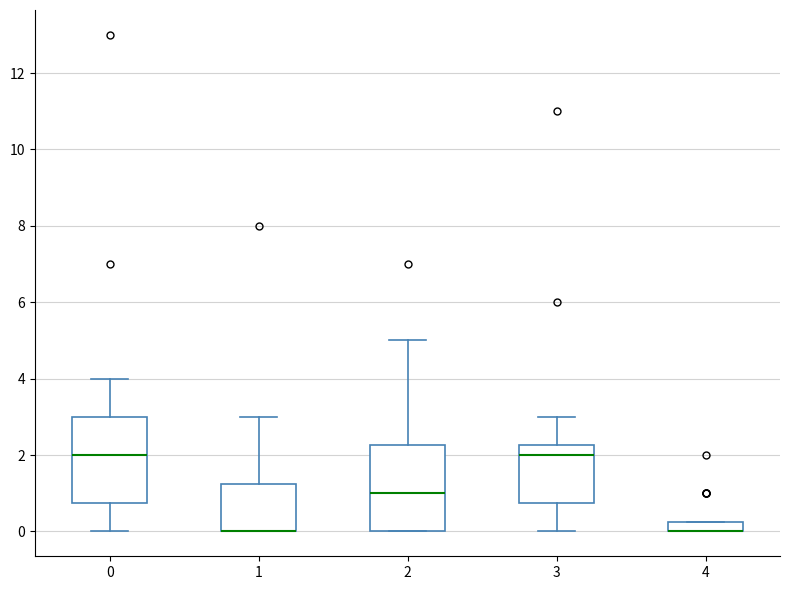

Where is the lower edge of the box at x = 4 on the y-axis? The values are not printed on the chart, so give them approximately, as read against the axis.

0.0